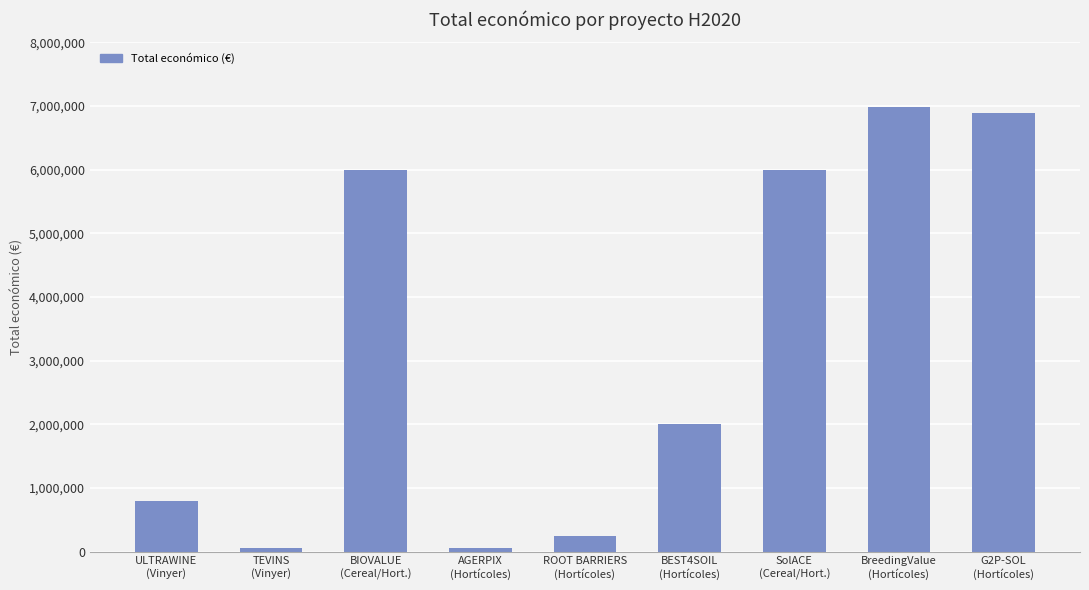

What is the difference between the maximum and second lowest values?

6936278